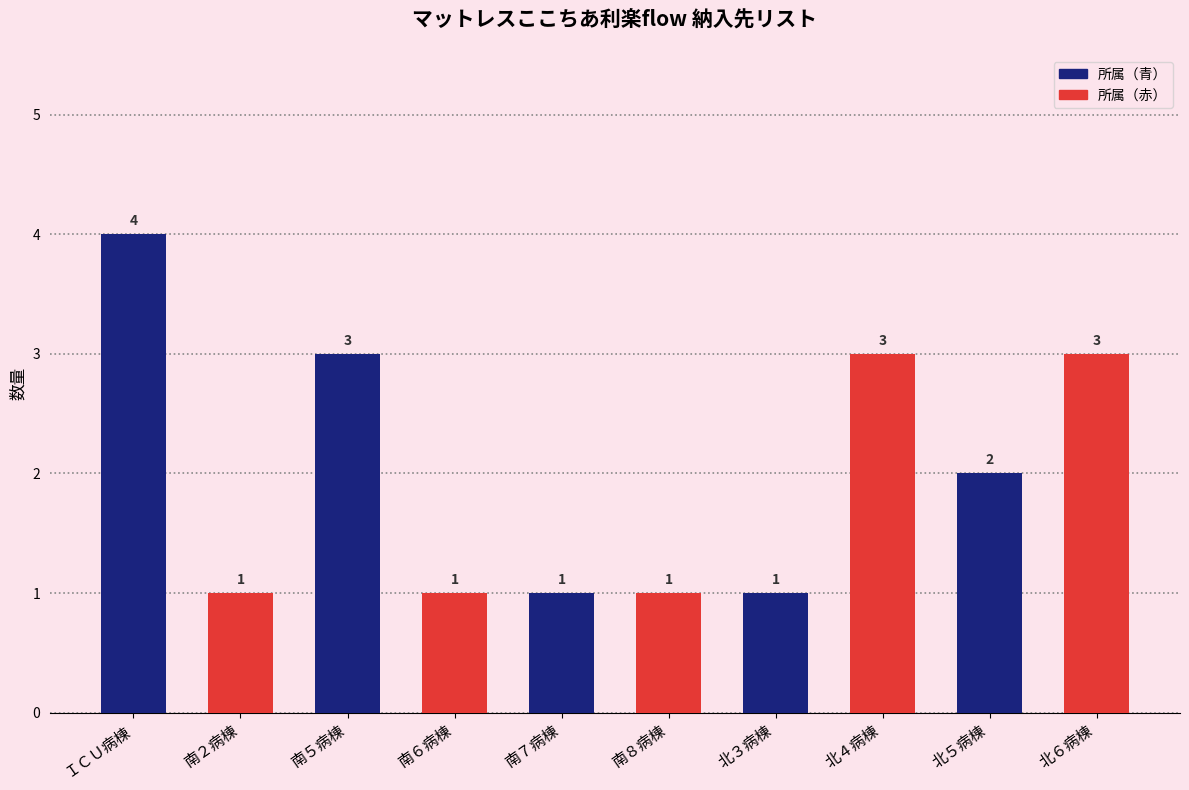

Approximately how many times larger is the value at 南５病棟 compared to ＩＣＵ病棟?

0.8